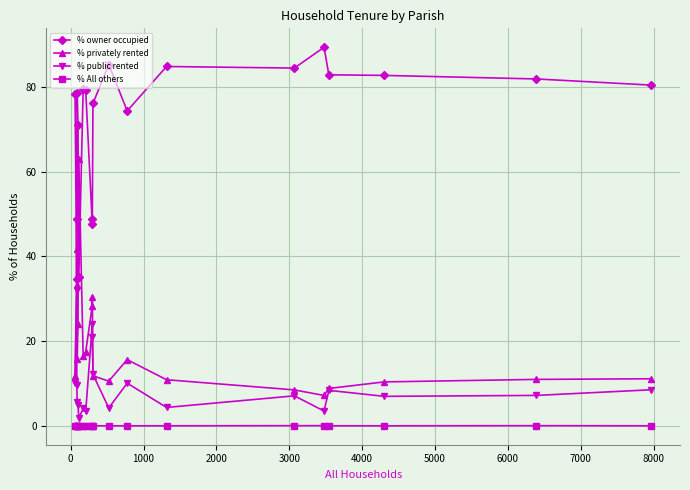

True or false: % privately rented and % owner occupied intersect in this chart.

True